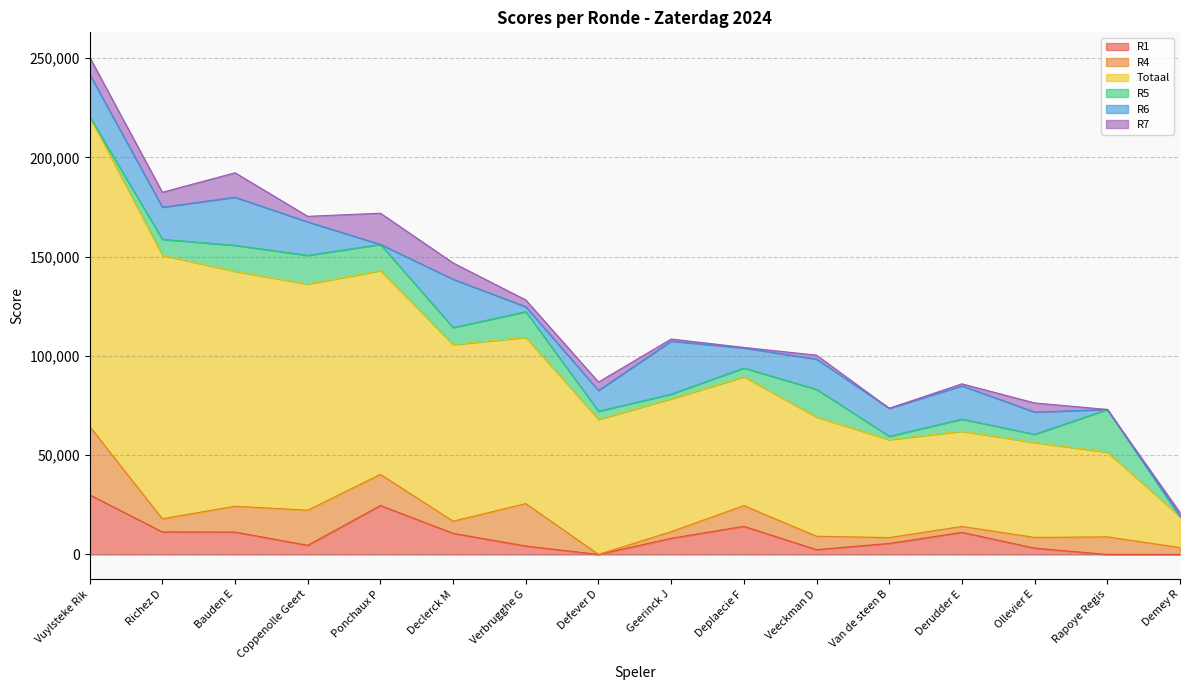

How many data points in R5 are above 8000?

7